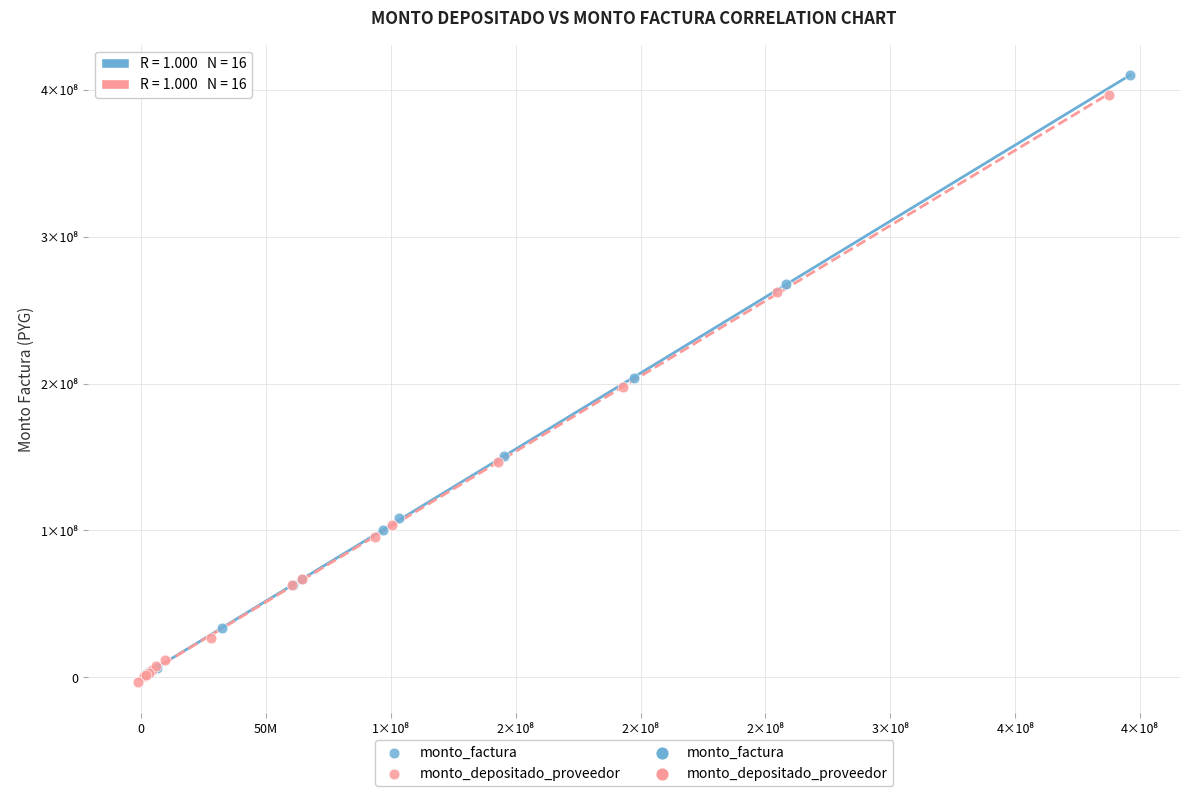

Which series has the largest Y range (max minus min)?

monto_factura